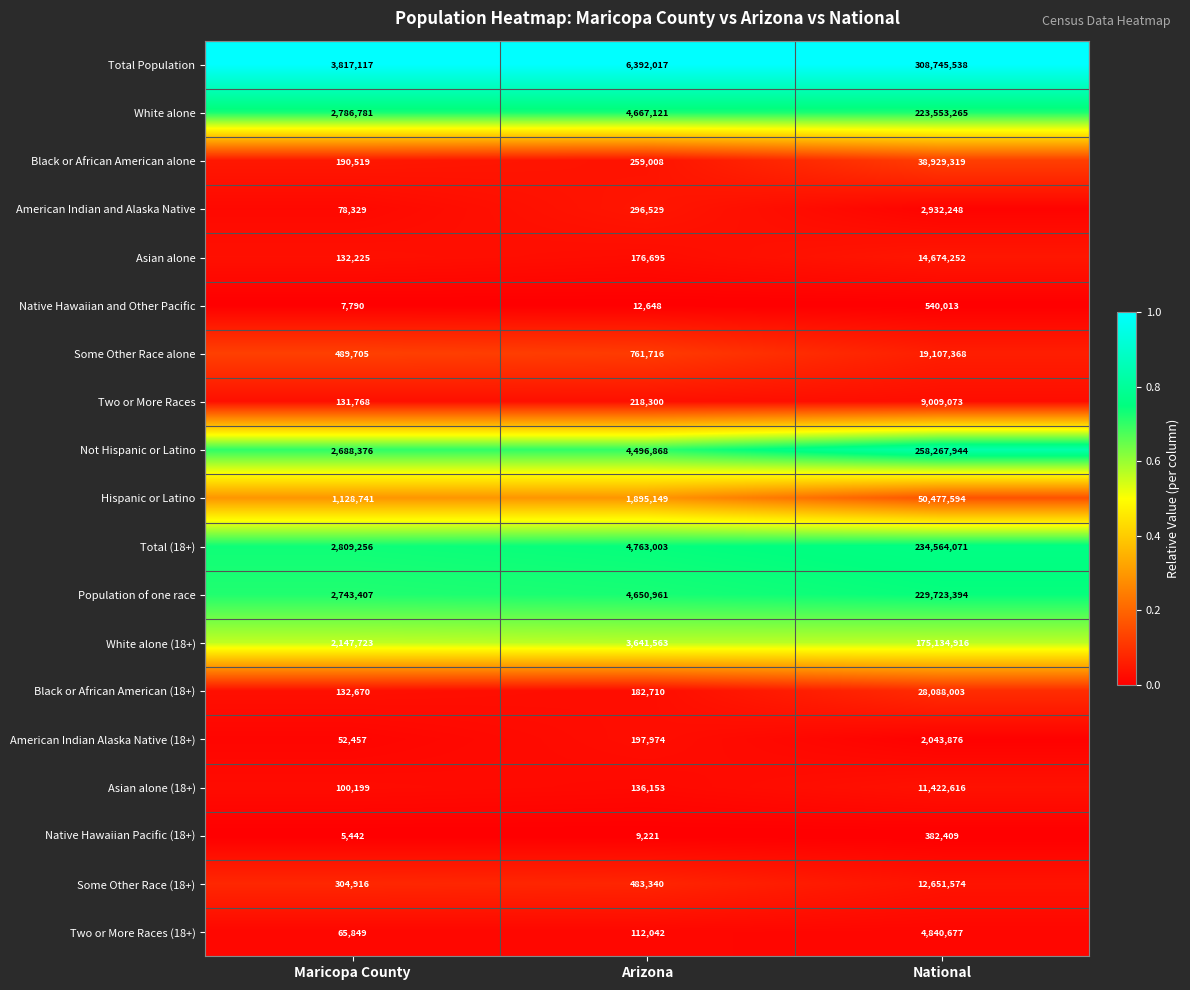

The Some Other Race alone series shows 714242 at Maricopa County. True or false?

False